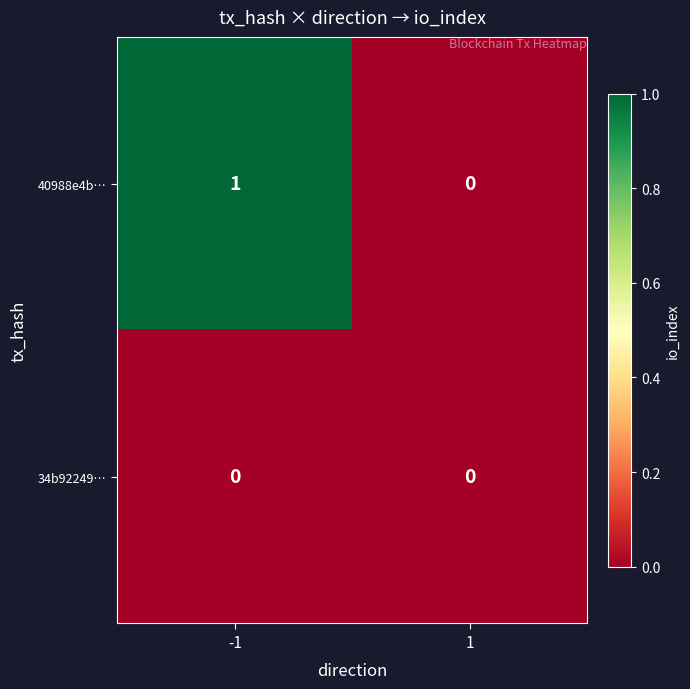

True or false: 40988e4b… has a value of 0 at 1.

True